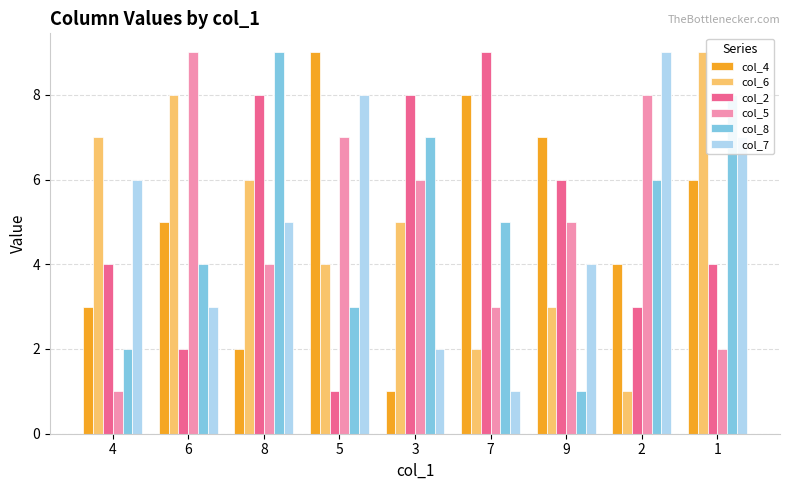

How many bars are there in each group?

6